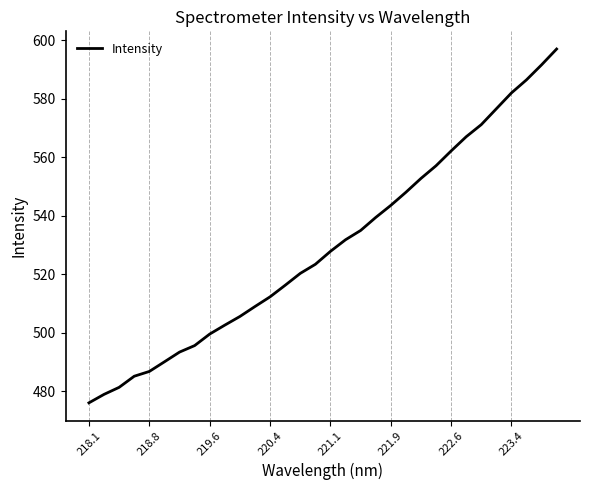

Does the chart have visible grid lines?

Yes